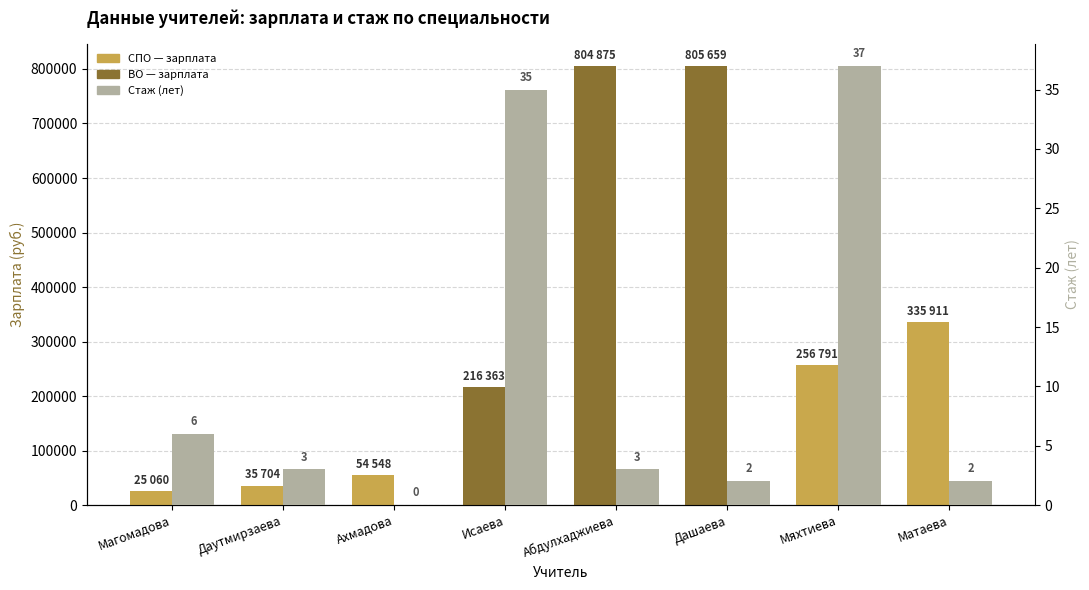

Is the value of Зарплата (руб.) at Мяхтиева greater than the value of Стаж (лет) at Мяхтиева?

Yes